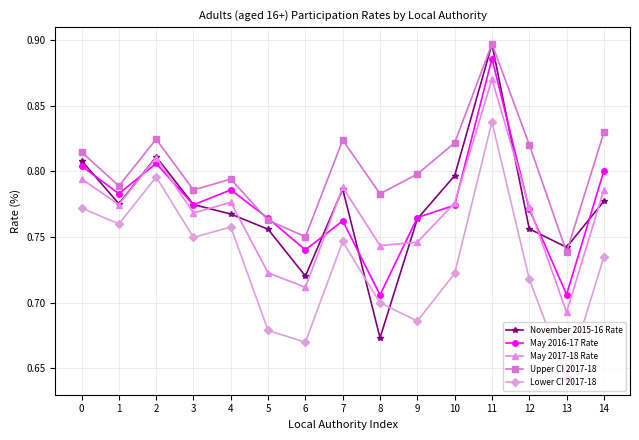

Which label corresponds to the smallest value in the chart?

13